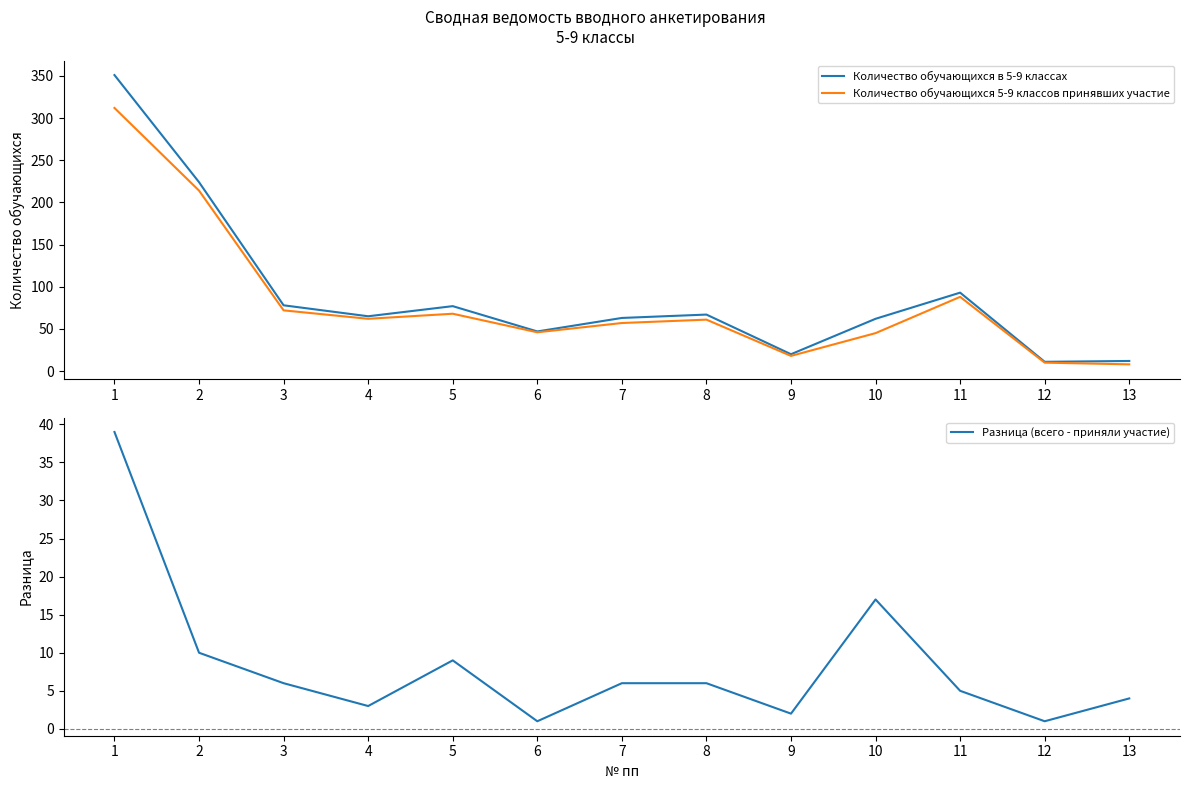

Does the chart display data point markers on the line(s)?

No